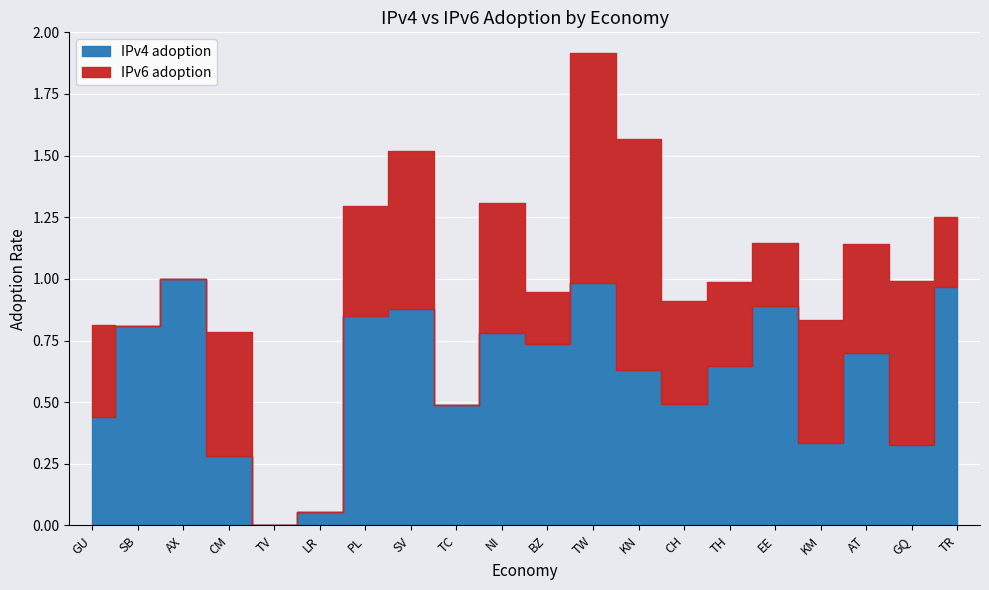

How many times do IPv4 adoption and IPv6 adoption cross each other?

7